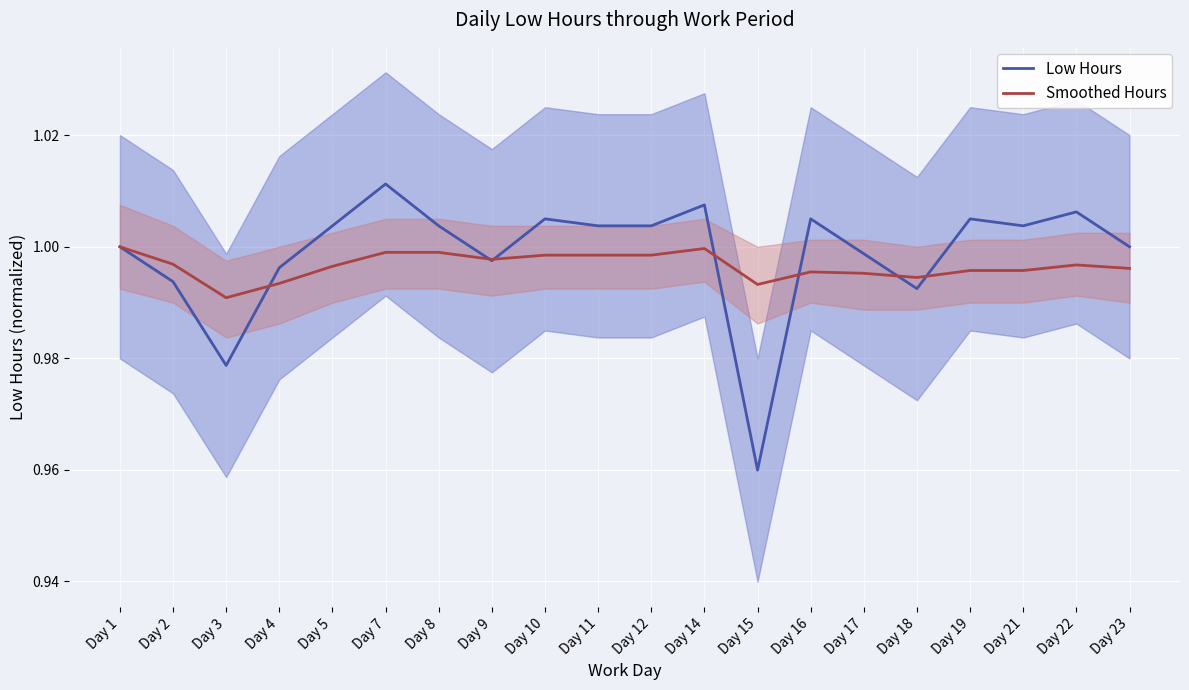

What are all the series names shown in the legend?

Low Hours, Smoothed Hours